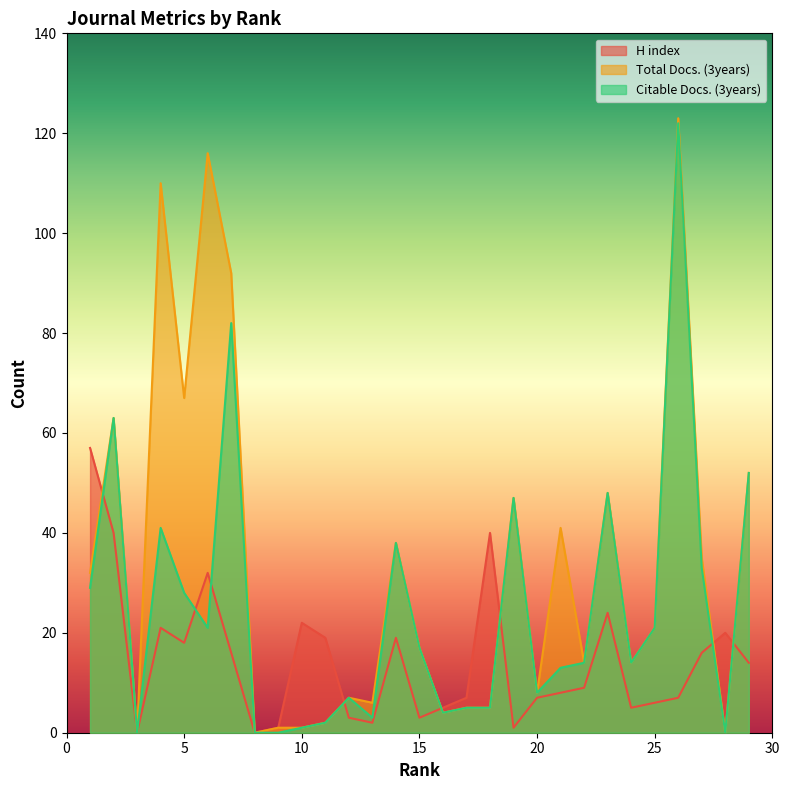

True or false: Total Docs. (3years) and Citable Docs. (3years) intersect in this chart.

False